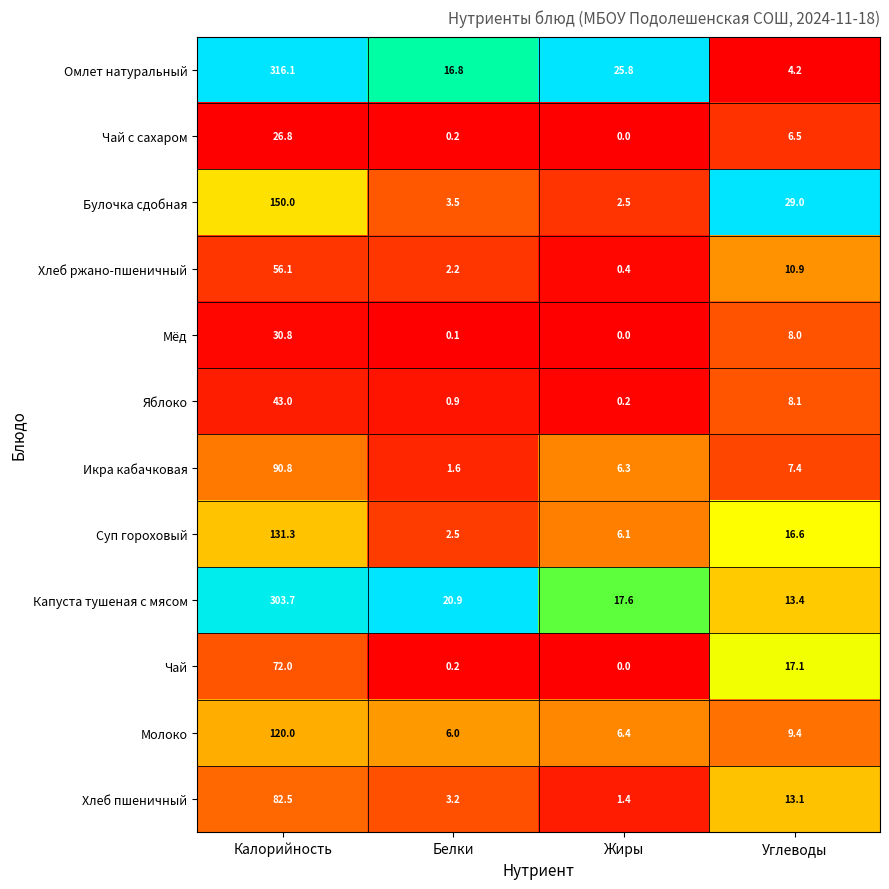

List the series in order of their peak value, highest first.

Омлет натуральный, Капуста тушеная с мясом, Булочка сдобная, Суп гороховый, Молоко, Икра кабачковая, Хлеб пшеничный, Чай, Хлеб ржано-пшеничный, Яблоко, Мёд, Чай с сахаром